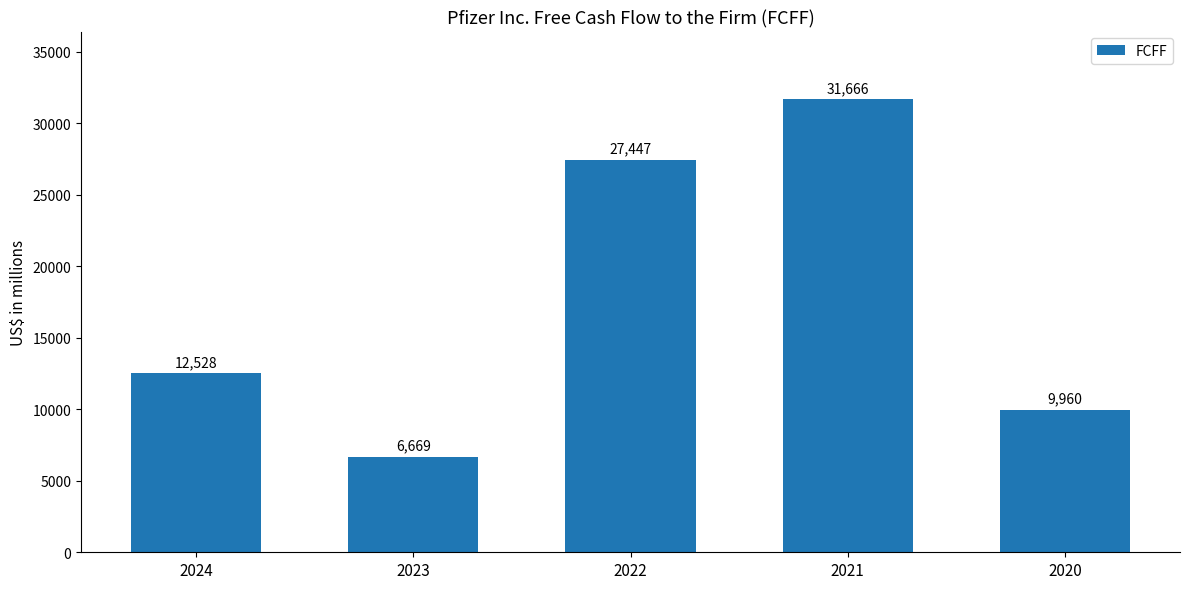

Rank the categories by value from highest to lowest.

2021, 2022, 2024, 2020, 2023